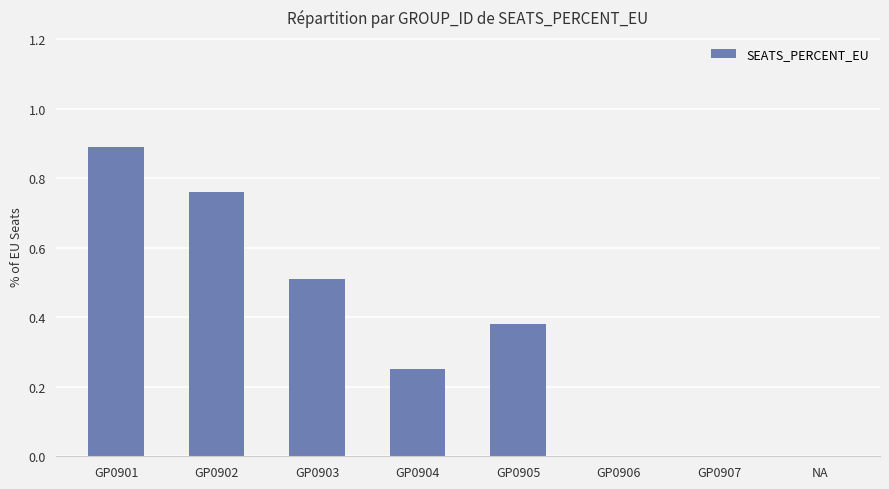

Between NA and GP0902, which is larger?

GP0902